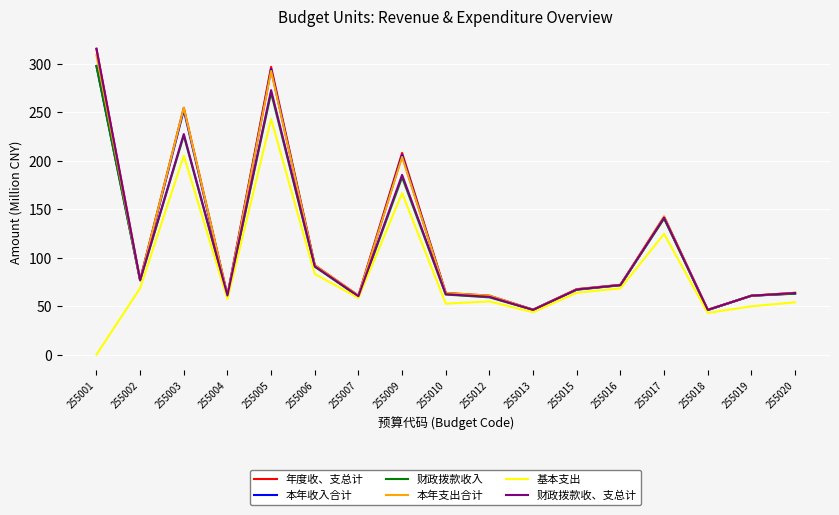

What are all the series names shown in the legend?

年度收、支总计, 本年收入合计, 财政拨款收入, 本年支出合计, 基本支出, 财政拨款收、支总计